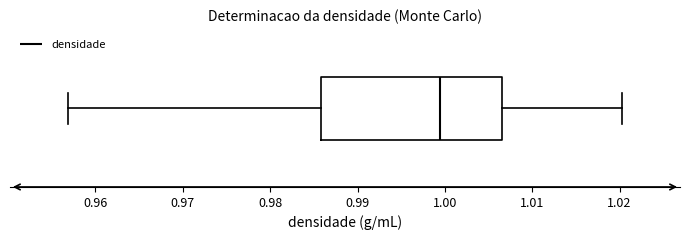

Where is the left edge of the box on the x-axis? The values are not printed on the chart, so give them approximately, as read against the axis.

0.986